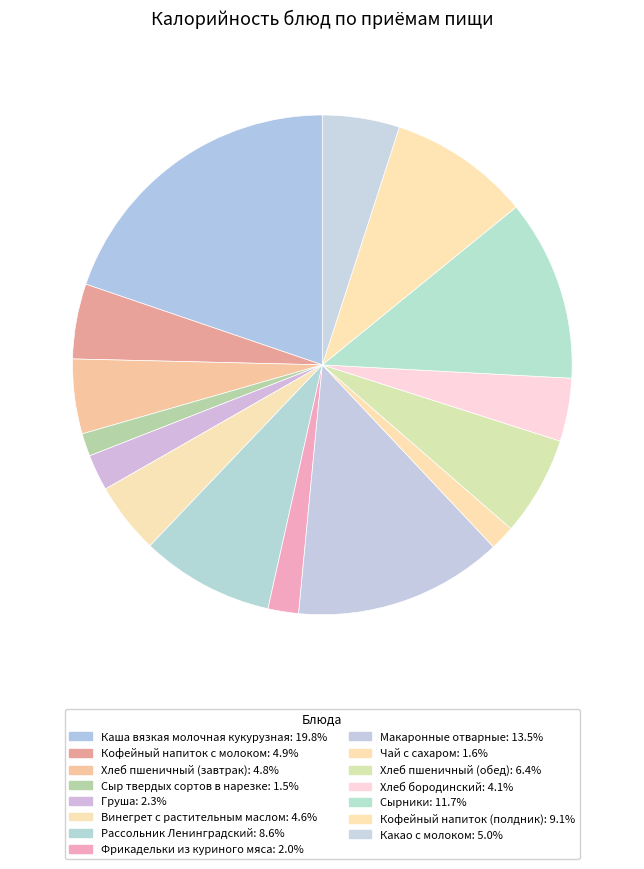

Combined, do Каша вязкая молочная кукурузная and Чай с сахаром account for over 50%?

No